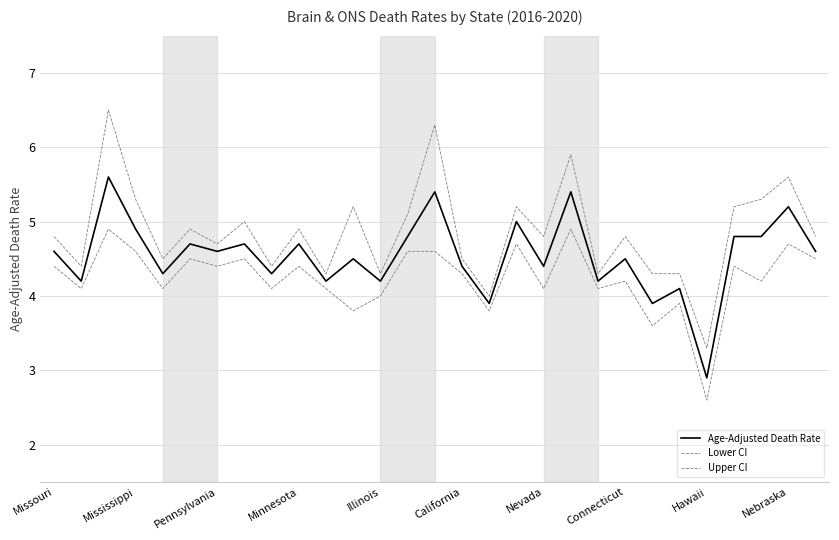

At how many categories does at least one series exceed 5?

10